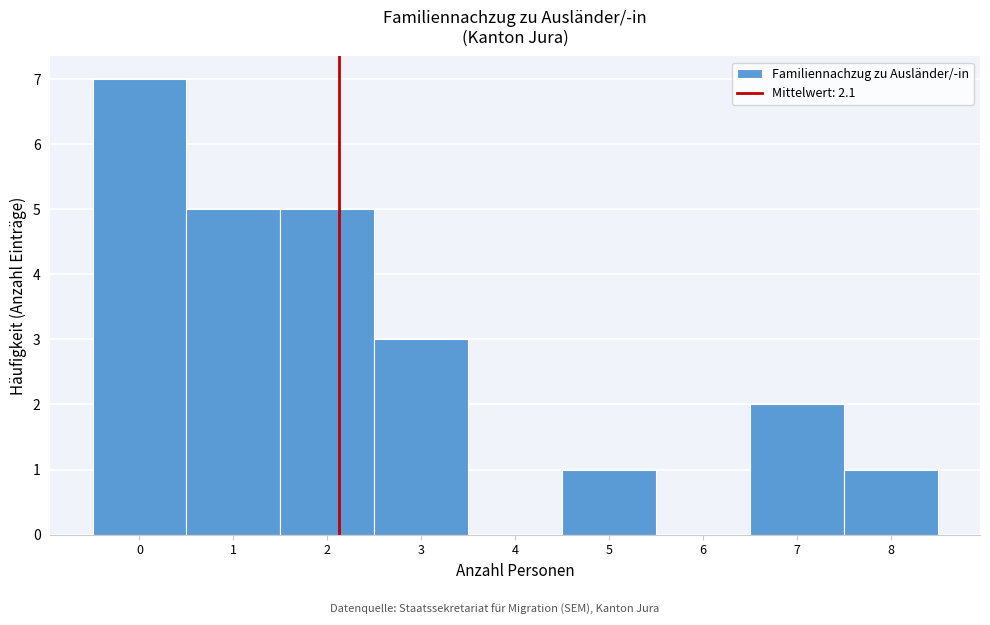

Reading left to right, list every bar in this chart as the range it spans on the x-axis followed by its height. The values are not printed on the chart, so give them approximately, as read against the axis.

-0.5 to 0.5: 7
0.5 to 1.5: 5
1.5 to 2.5: 5
2.5 to 3.5: 3
3.5 to 4.5: 0
4.5 to 5.5: 1
5.5 to 6.5: 0
6.5 to 7.5: 2
7.5 to 8.5: 1